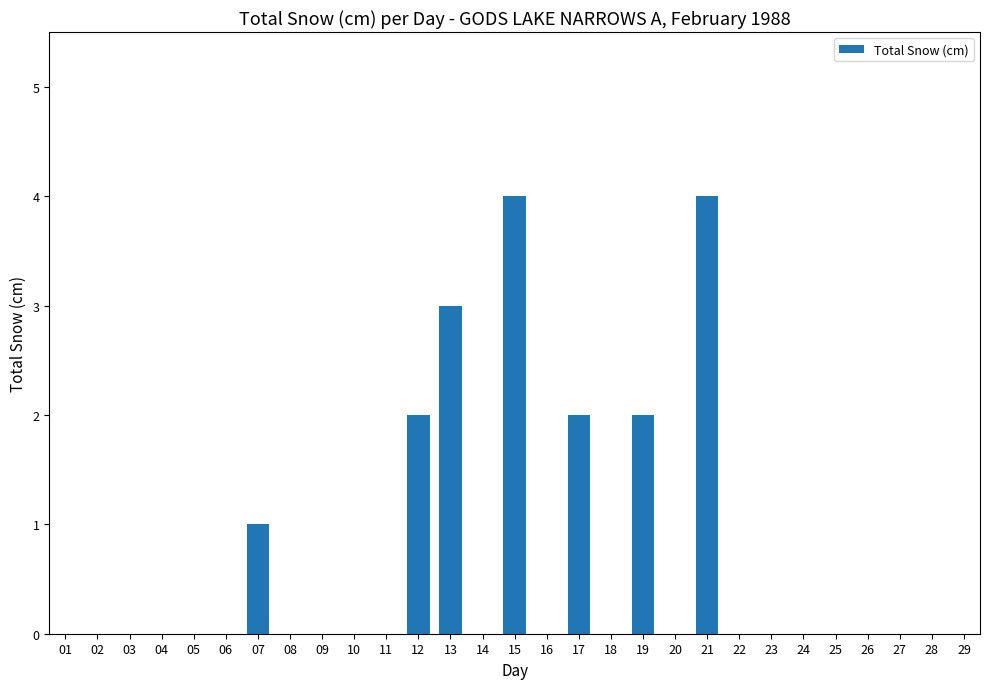

What is the average value?

1